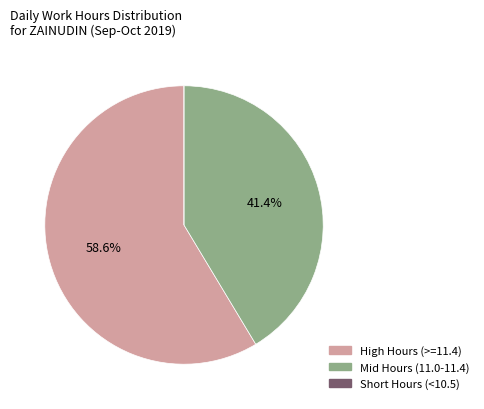

To the nearest percent, what is the average slice percentage?

33%